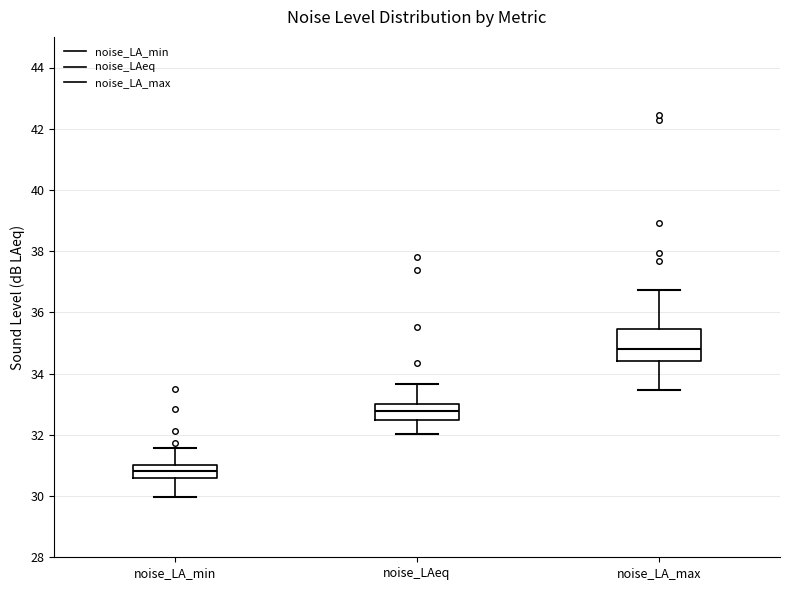

Where is the upper edge of the box for noise_LA_max on the y-axis? The values are not printed on the chart, so give them approximately, as read against the axis.

35.4